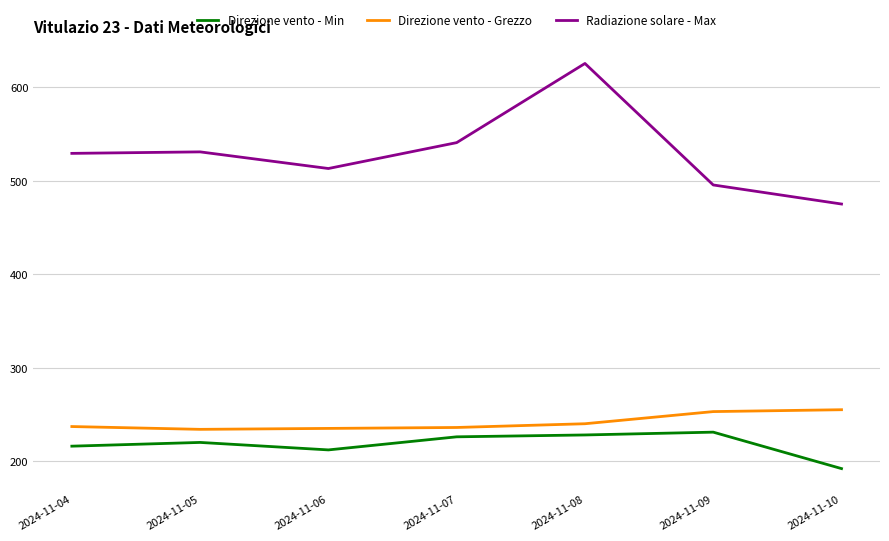

Is it true that Radiazione solare - Max equals 213.7 at 2024-11-10?

False